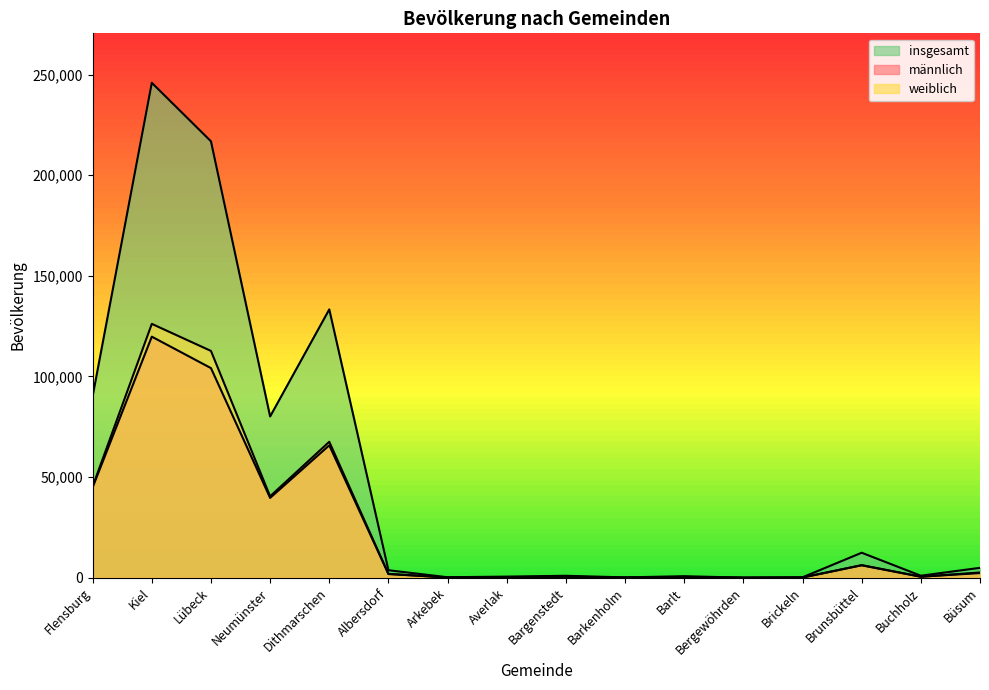

At which category is the sum across all series the highest?

Kiel